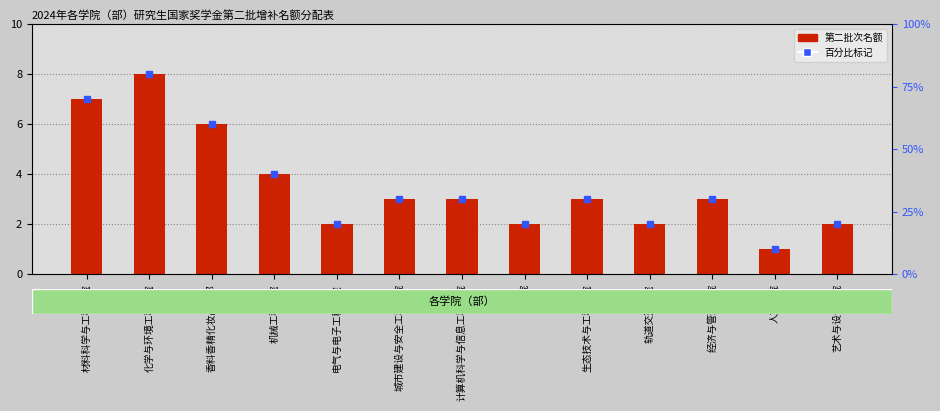

What is the label of the 4th bar from the left?

机械工程学院